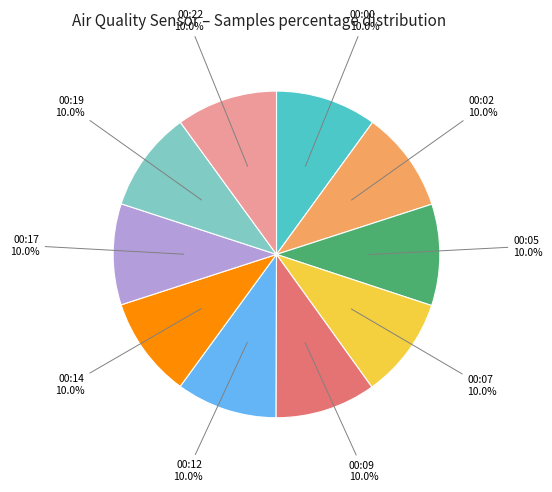

How many slices are in this pie chart?

10